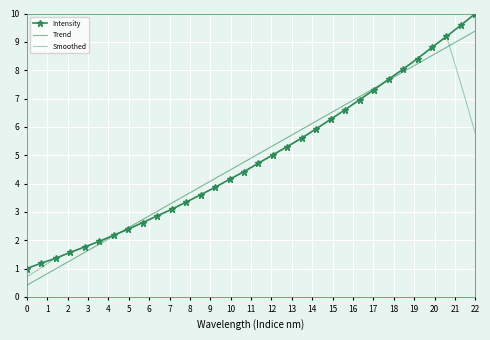

How many series are shown in this chart?

3